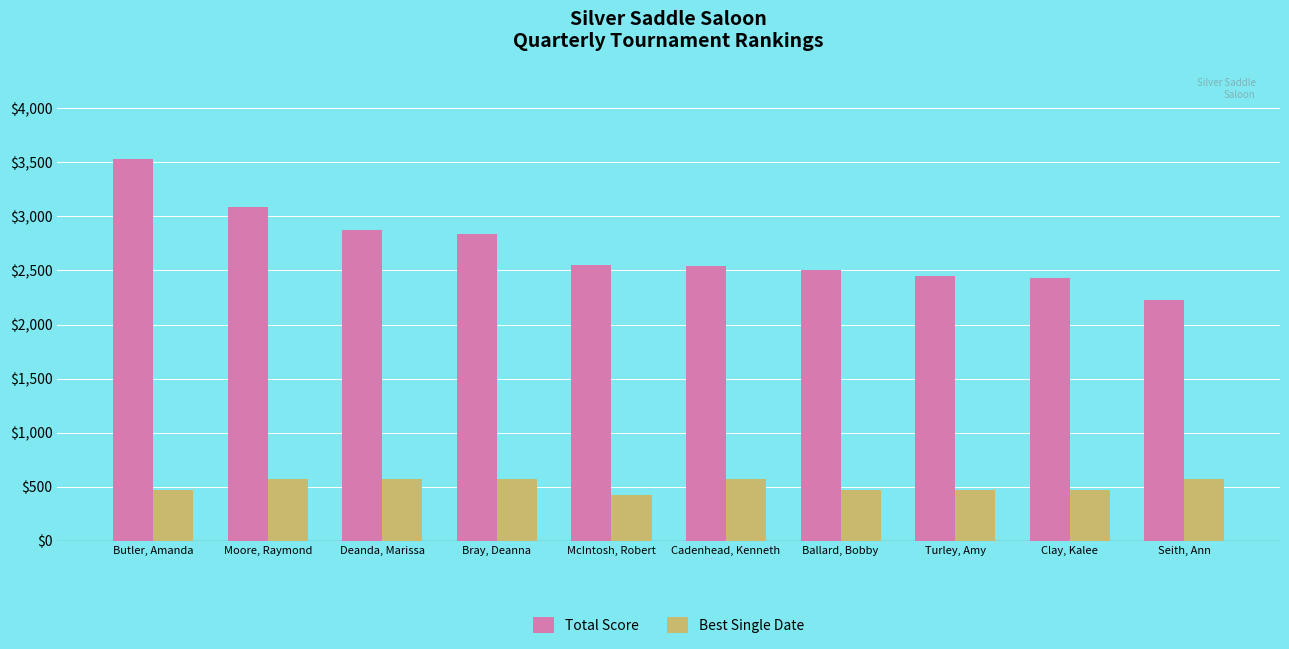

List the series in order of their overall mean, lowest first.

Best Single Date, Total Score